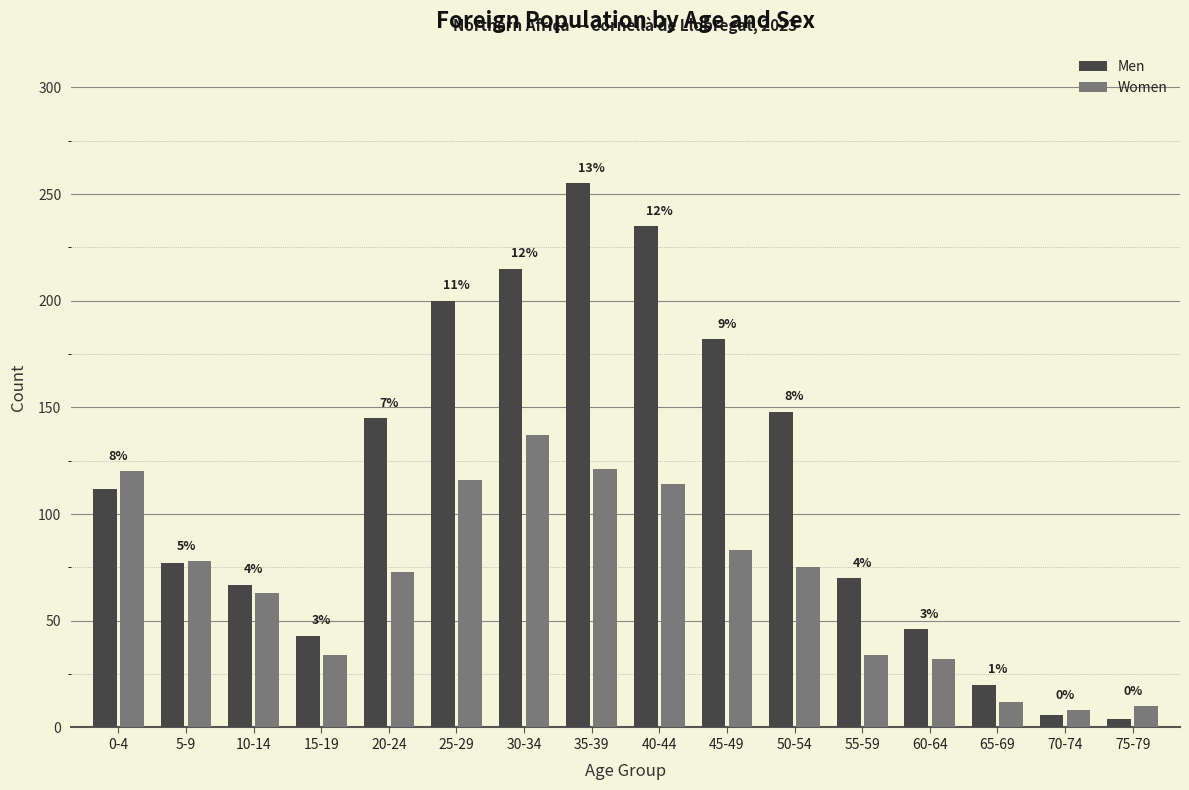

What position from the right is 75-79?

1